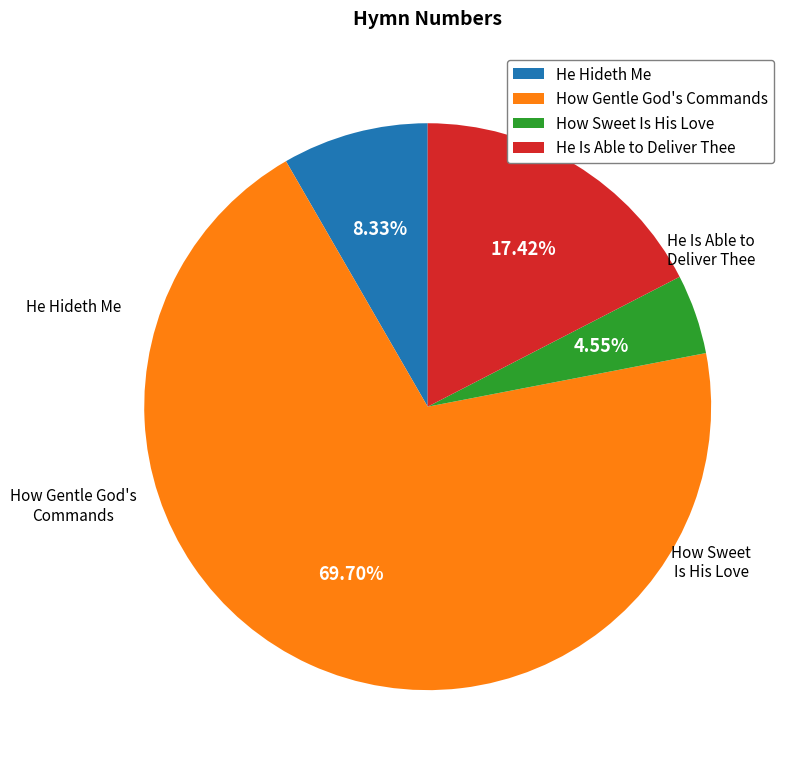

Rank the categories by value from lowest to highest.

How Sweet Is His Love, He Hideth Me, He Is Able to Deliver Thee, How Gentle God's Commands